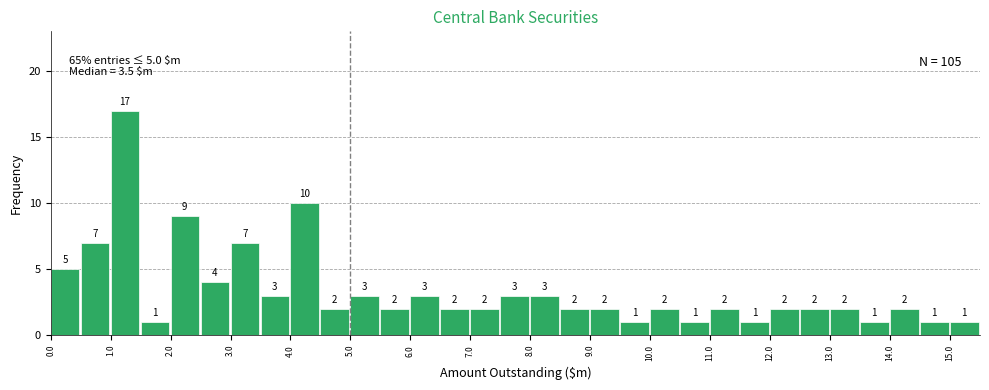

Reading left to right, list every bar in this chart as the range it spans on the x-axis followed by its height.

0.0 to 0.5: 5
0.5 to 1.0: 7
1.0 to 1.5: 17
1.5 to 2.0: 1
2.0 to 2.5: 9
2.5 to 3.0: 4
3.0 to 3.5: 7
3.5 to 4.0: 3
4.0 to 4.5: 10
4.5 to 5.0: 2
5.0 to 5.5: 3
5.5 to 6.0: 2
6.0 to 6.5: 3
6.5 to 7.0: 2
7.0 to 7.5: 2
7.5 to 8.0: 3
8.0 to 8.5: 3
8.5 to 9.0: 2
9.0 to 9.5: 2
9.5 to 10.0: 1
10.0 to 10.5: 2
10.5 to 11.0: 1
11.0 to 11.5: 2
11.5 to 12.0: 1
12.0 to 12.5: 2
12.5 to 13.0: 2
13.0 to 13.5: 2
13.5 to 14.0: 1
14.0 to 14.5: 2
14.5 to 15.0: 1
15.0 to 15.5: 1